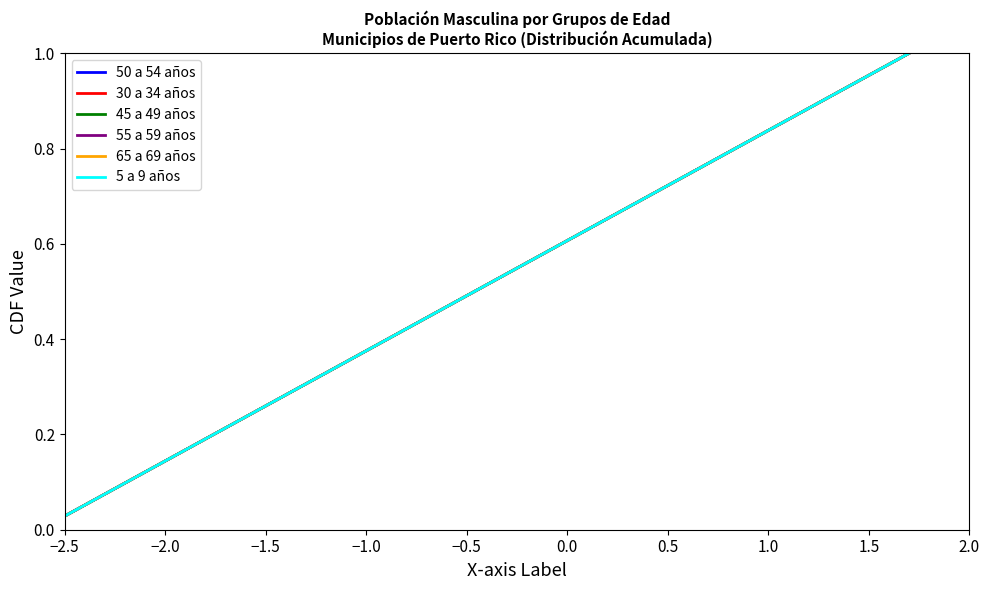

Where is 30 a 34 años nearest to the value 0?

−2.5